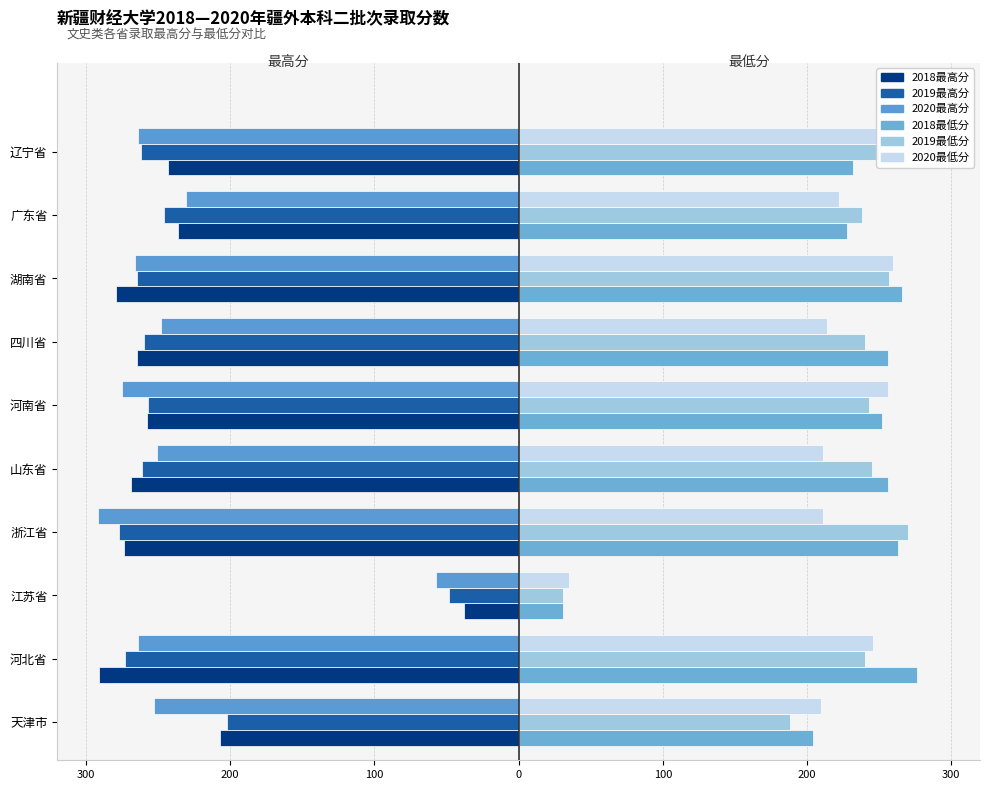

What is the minimum value shown in the chart?

-292